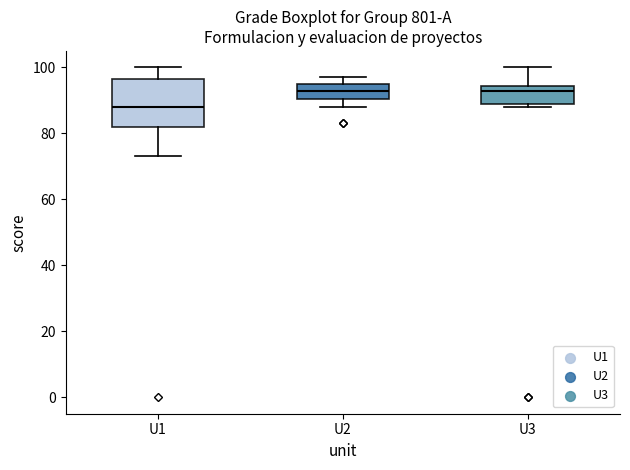

Reading left to right, transcribe this box plot: for each box, give where its median line is, the range the box spans, and where its two whiskers end, as read against the y-axis. The values are not printed on the chart, so give them approximately, as read against the axis.

U1: median 88, box 82 to 96, whiskers 74 to 100
U2: median 94, box 90 to 96, whiskers 88 to 98
U3: median 94 (just below the box's upper edge), box 90 to 94, whiskers 88 to 100